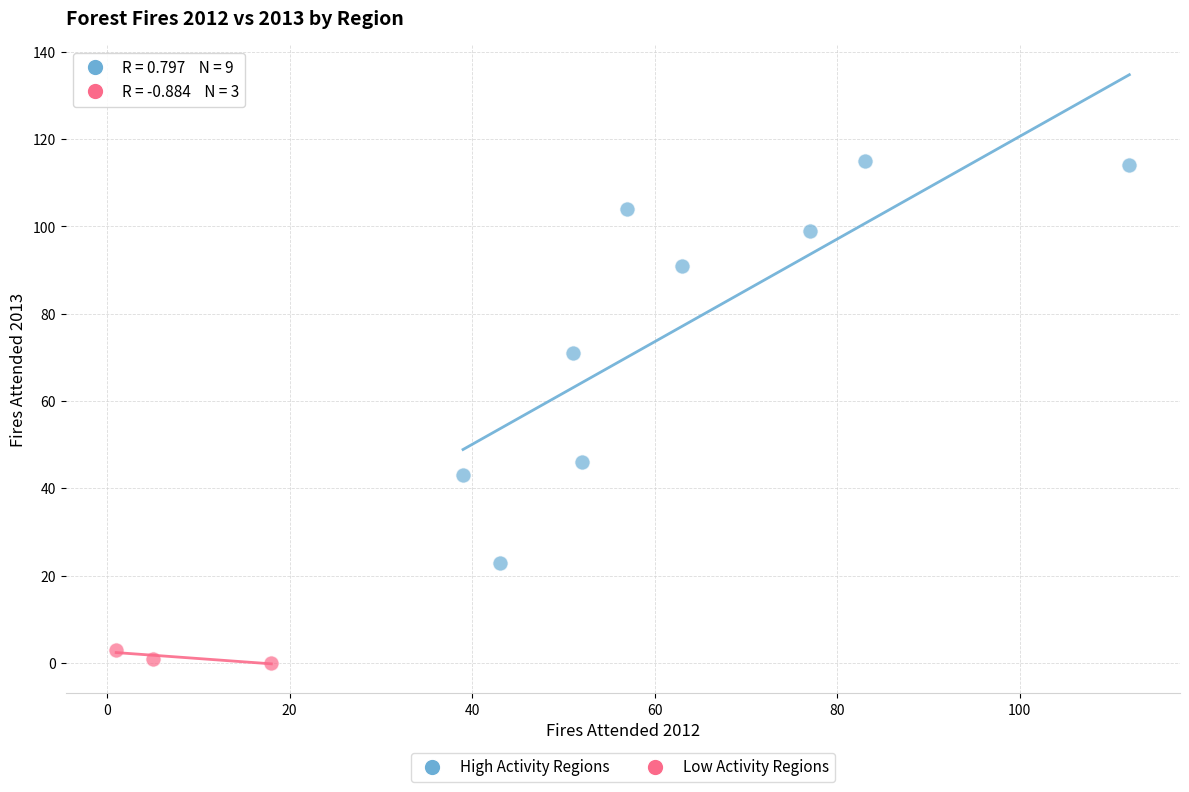

What are all the series names shown in the legend?

High Activity Regions, Low Activity Regions